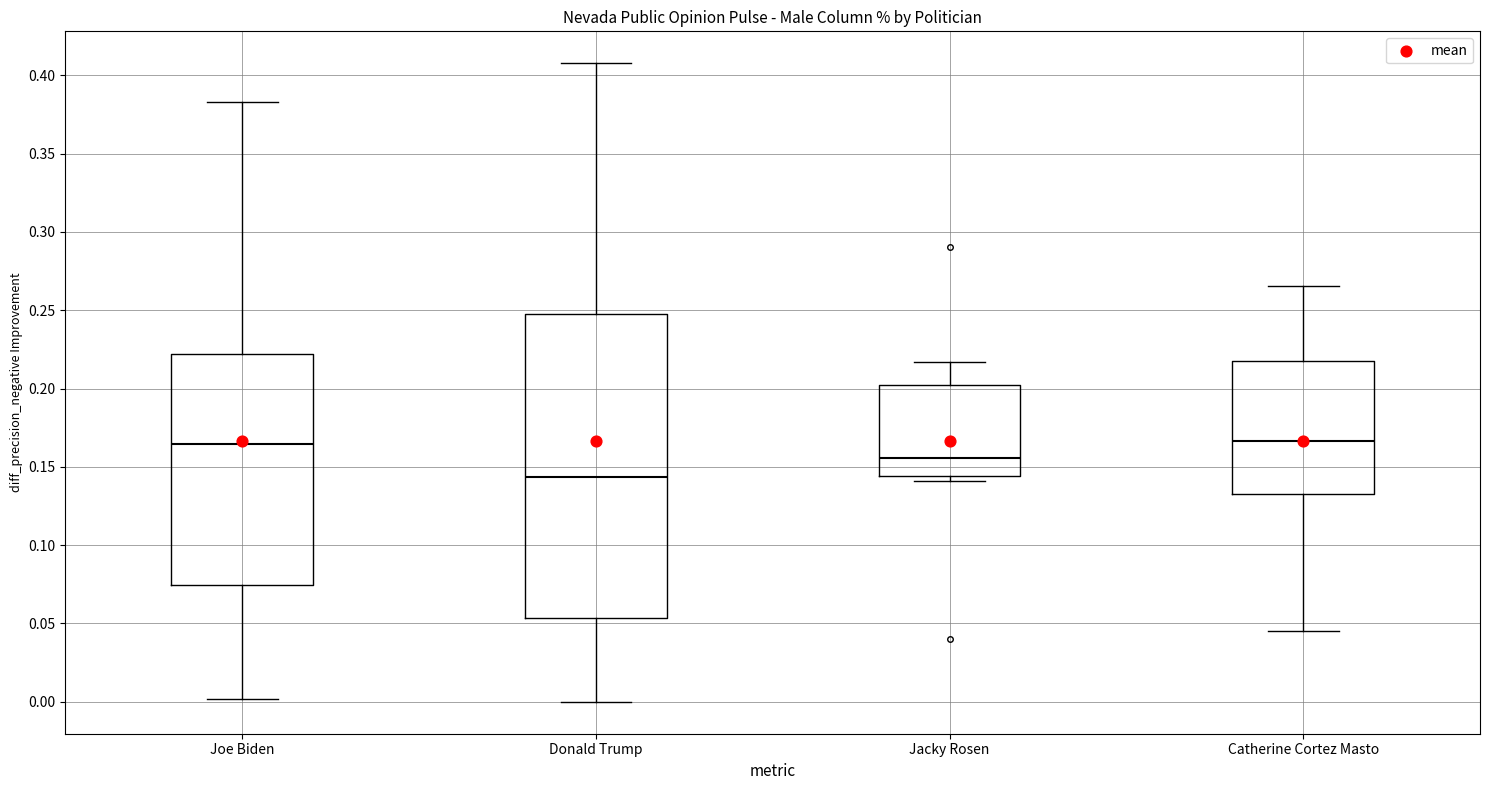

Where does the lower whisker of the box for Donald Trump end on the y-axis? The values are not printed on the chart, so give them approximately, as read against the axis.

0.000